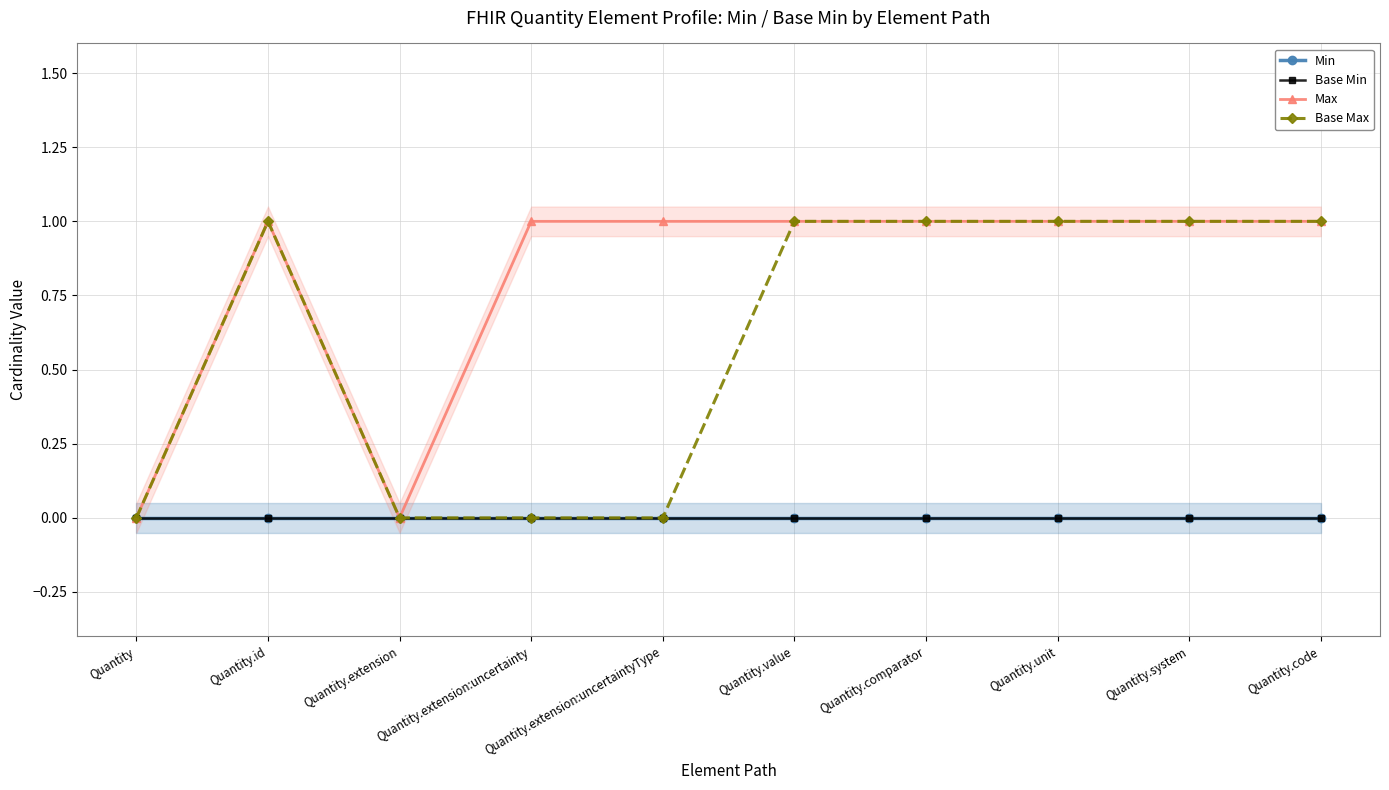

Which category has the lowest value in the Base Min series?

Quantity